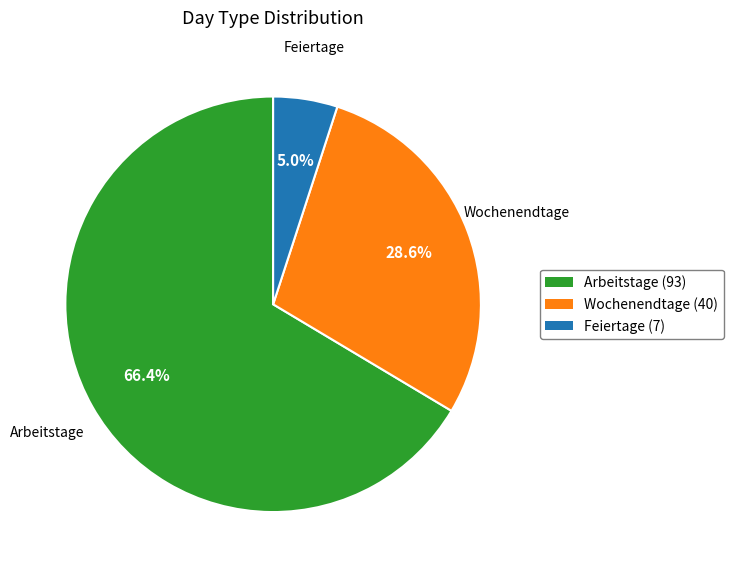

Is there a majority slice in this chart?

Yes